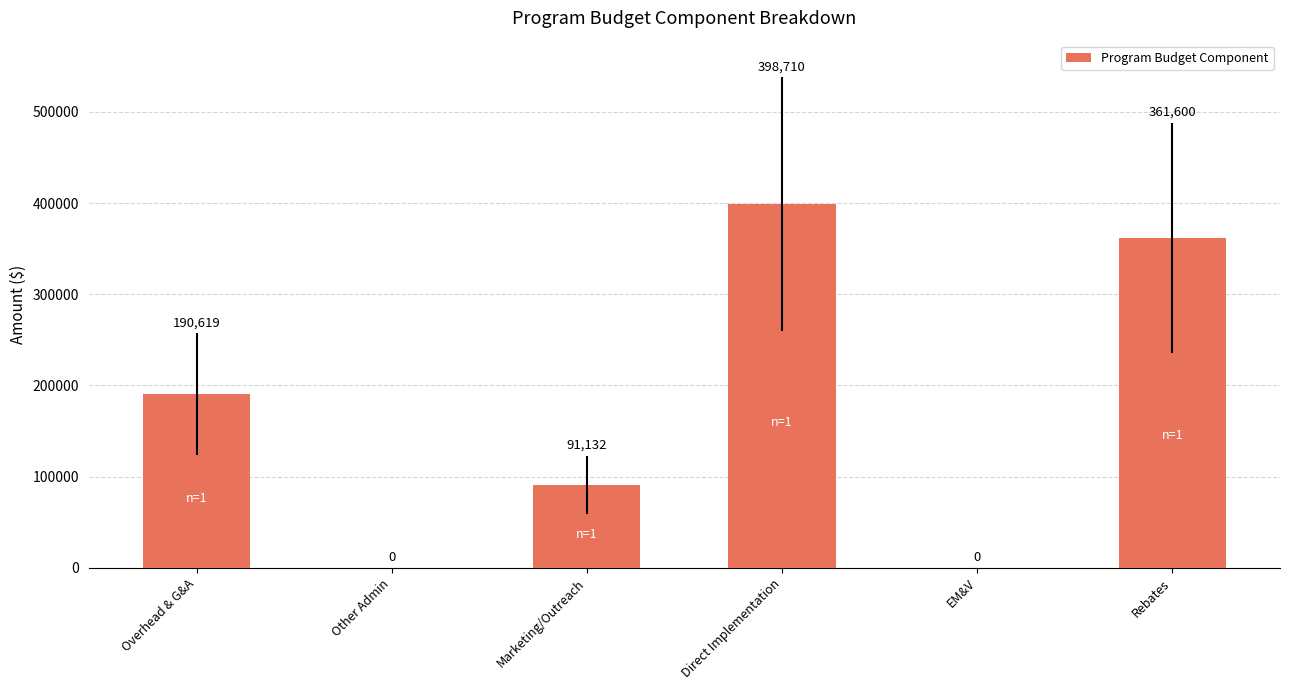

At which label does the data first exceed 190618?

Overhead & G&A